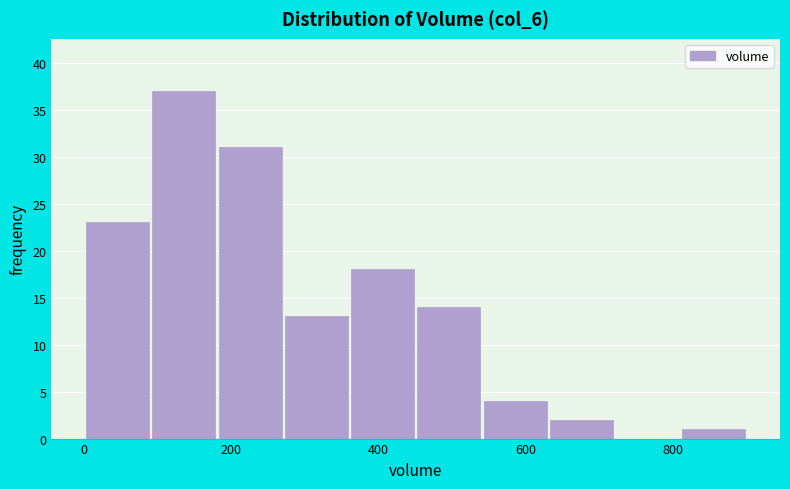

Reading left to right, transcribe this chart: for each bar, give the range it covers on the x-axis and its height. Neither the bar edges nor the heights are printed on the chart, so give them approximately, as read against the axes.

0 to 100: 23
100 to 180: 37
180 to 280: 31
280 to 360: 13
360 to 460: 18
460 to 540: 14
540 to 640: 4
640 to 720: 2
720 to 820: 0
820 to 900: 1